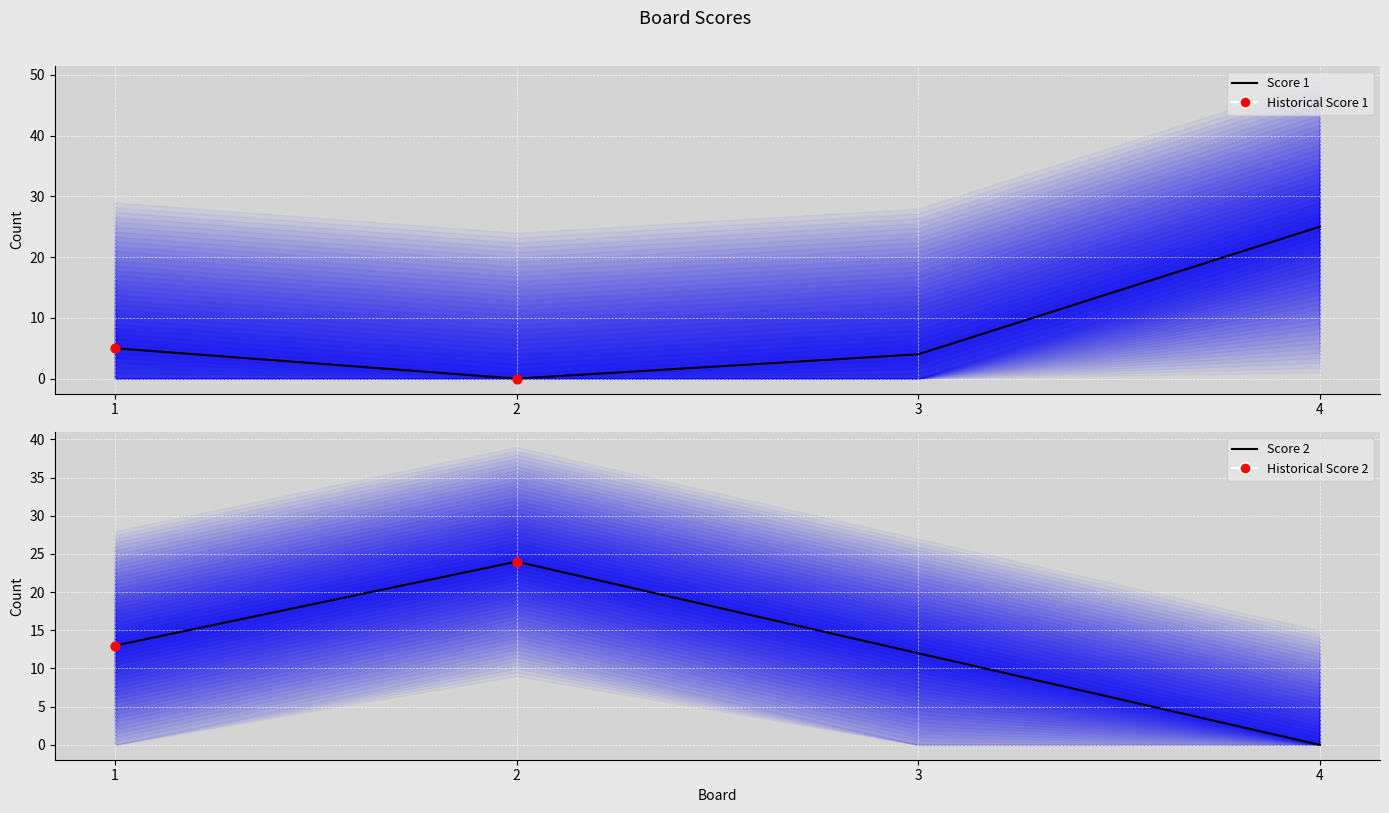

What are all the series names shown in the legend?

Score 1, Score 2